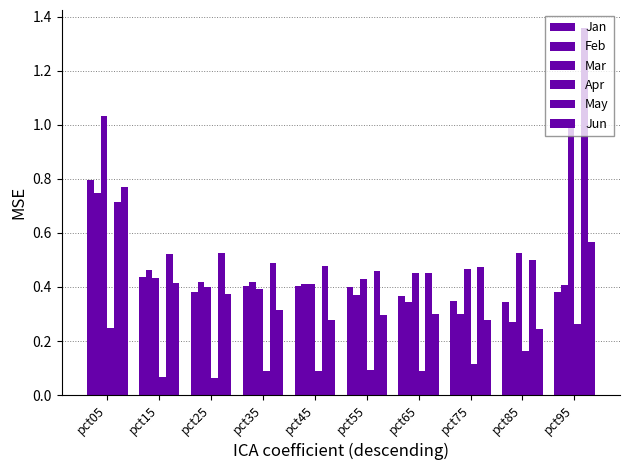

Reading left to right, extract all data points from this chart.

Jan: pct05=0.8	pct15=0.4	pct25=0.4	pct35=0.4	pct45=0.4	pct55=0.4	pct65=0.4	pct75=0.3	pct85=0.3	pct95=0.4
Feb: pct05=0.7	pct15=0.5	pct25=0.4	pct35=0.4	pct45=0.4	pct55=0.4	pct65=0.3	pct75=0.3	pct85=0.3	pct95=0.4
Mar: pct05=1.0	pct15=0.4	pct25=0.4	pct35=0.4	pct45=0.4	pct55=0.4	pct65=0.5	pct75=0.5	pct85=0.5	pct95=1.0
Apr: pct05=0.2	pct15=0.1	pct25=0.1	pct35=0.1	pct45=0.1	pct55=0.1	pct65=0.1	pct75=0.1	pct85=0.2	pct95=0.3
May: pct05=0.7	pct15=0.5	pct25=0.5	pct35=0.5	pct45=0.5	pct55=0.5	pct65=0.5	pct75=0.5	pct85=0.5	pct95=1.4
Jun: pct05=0.8	pct15=0.4	pct25=0.4	pct35=0.3	pct45=0.3	pct55=0.3	pct65=0.3	pct75=0.3	pct85=0.2	pct95=0.6